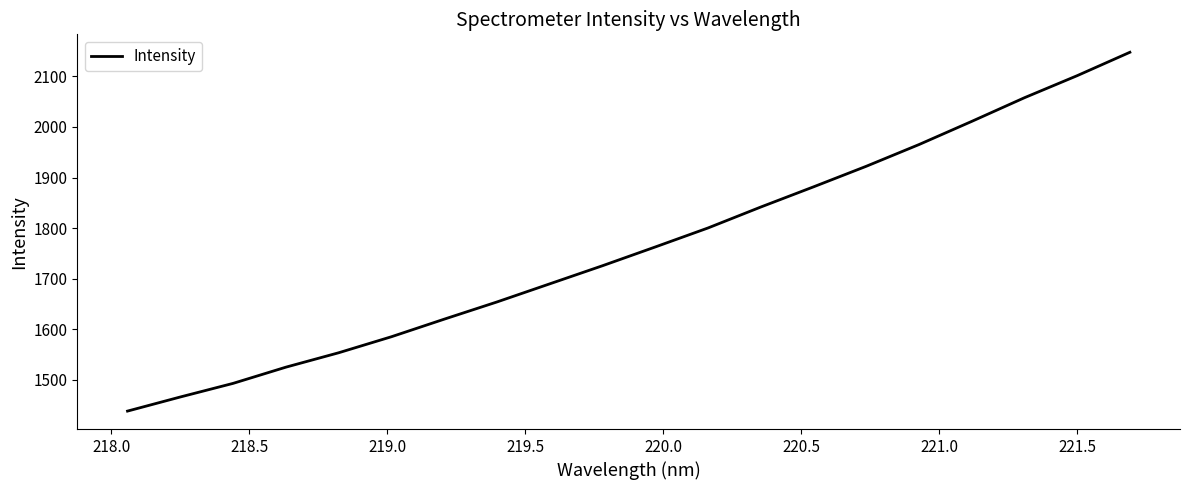

What is the smallest value displayed?

1438.3